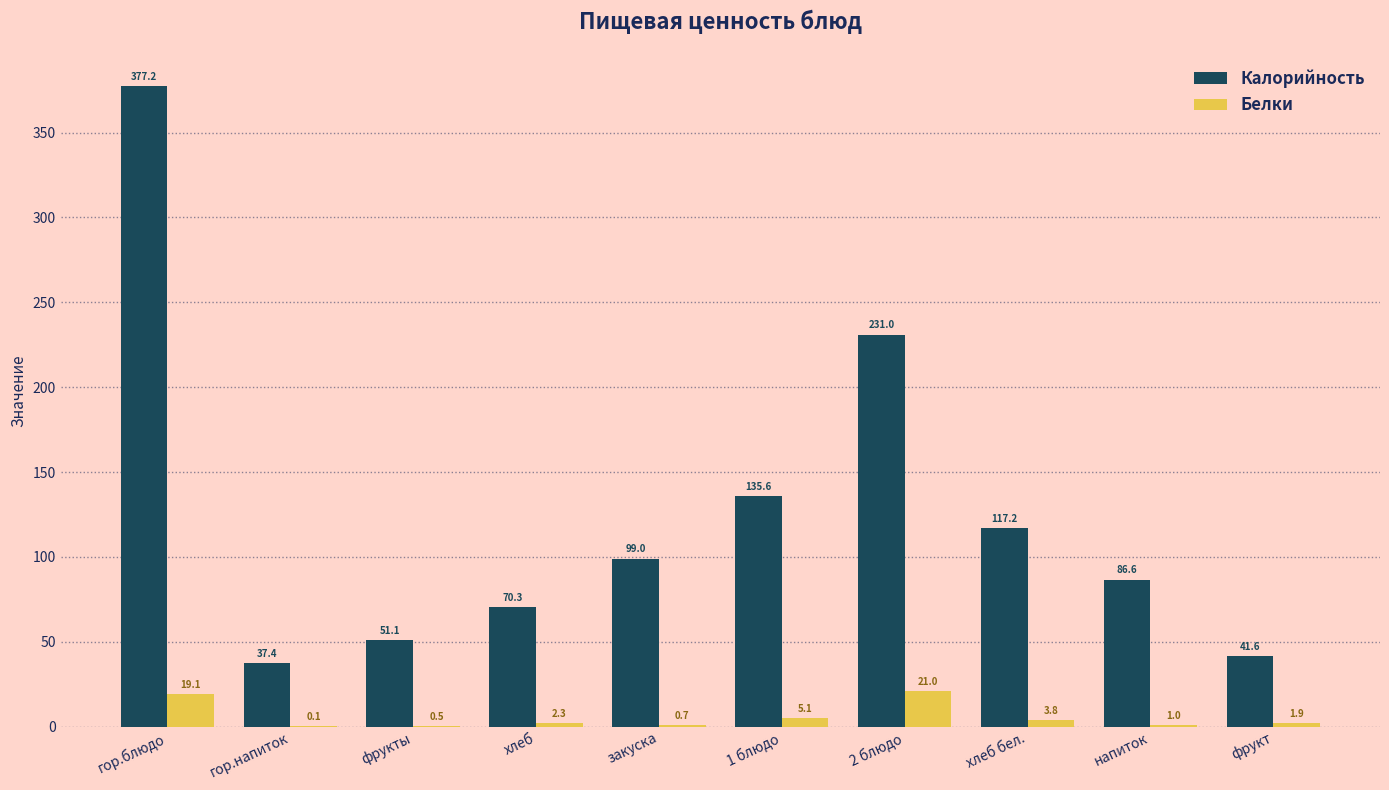

True or false: Калорийность has a value of 41.6 at фрукт.

True